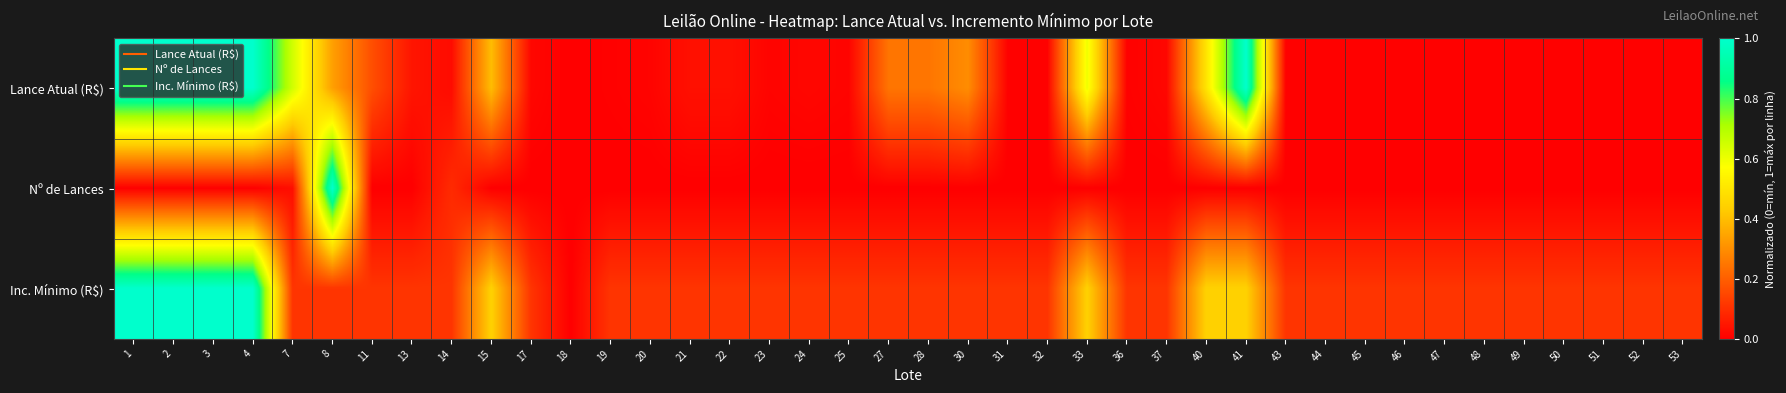

Between 14 and 18, which is larger?

14